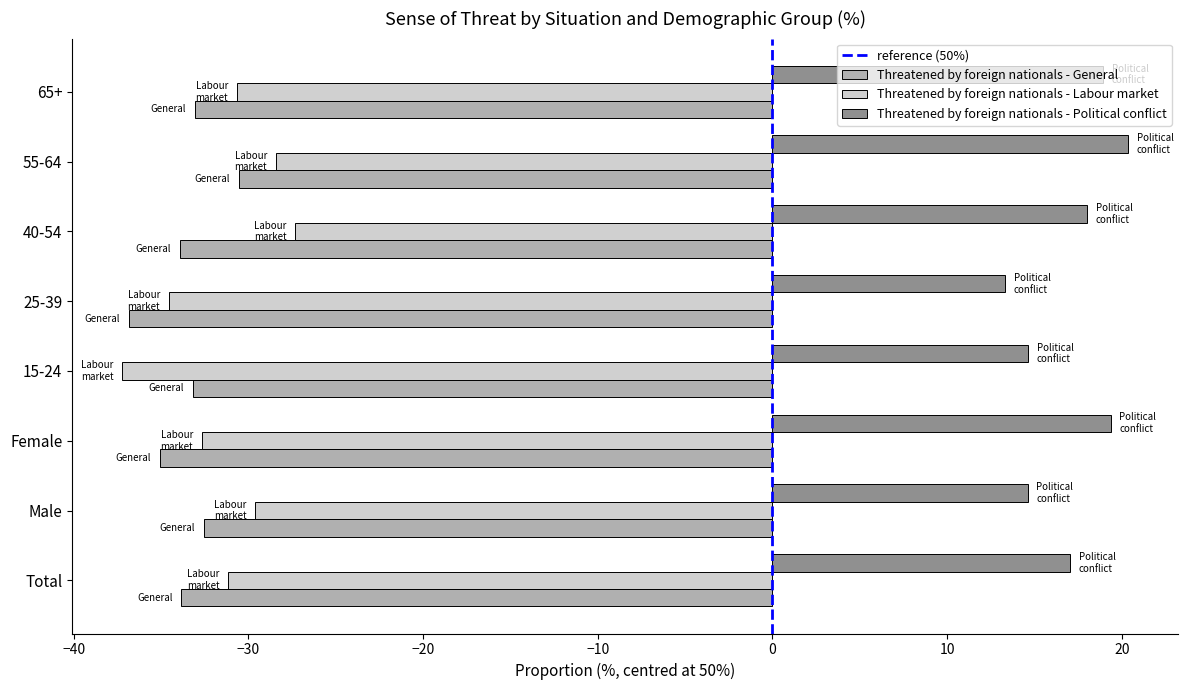

What is the sum of all Threatened by foreign nationals - General values?

-269.0